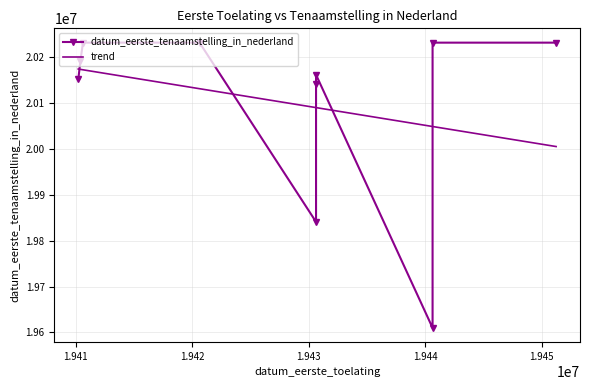

True or false: the data shows 33449161 at 19410409.

False